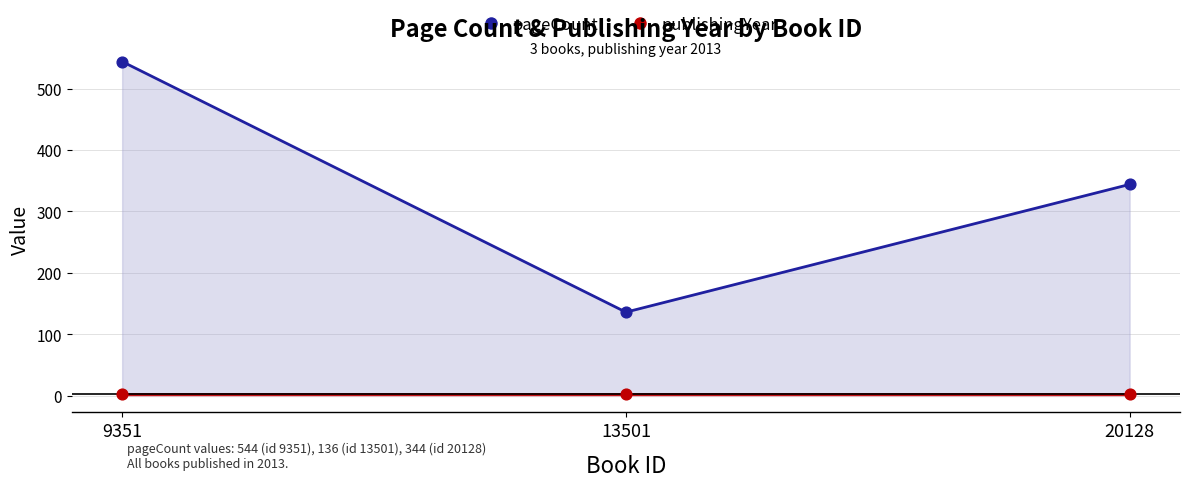

What is the change in value from 9351 to 13501?

-408